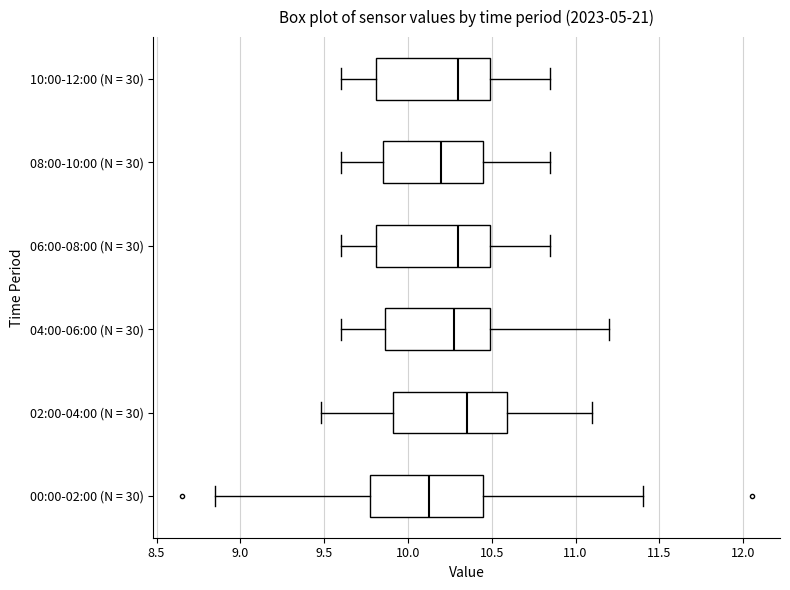

Which box's median line is the furthest to the left?

00:00-02:00 (N = 30)